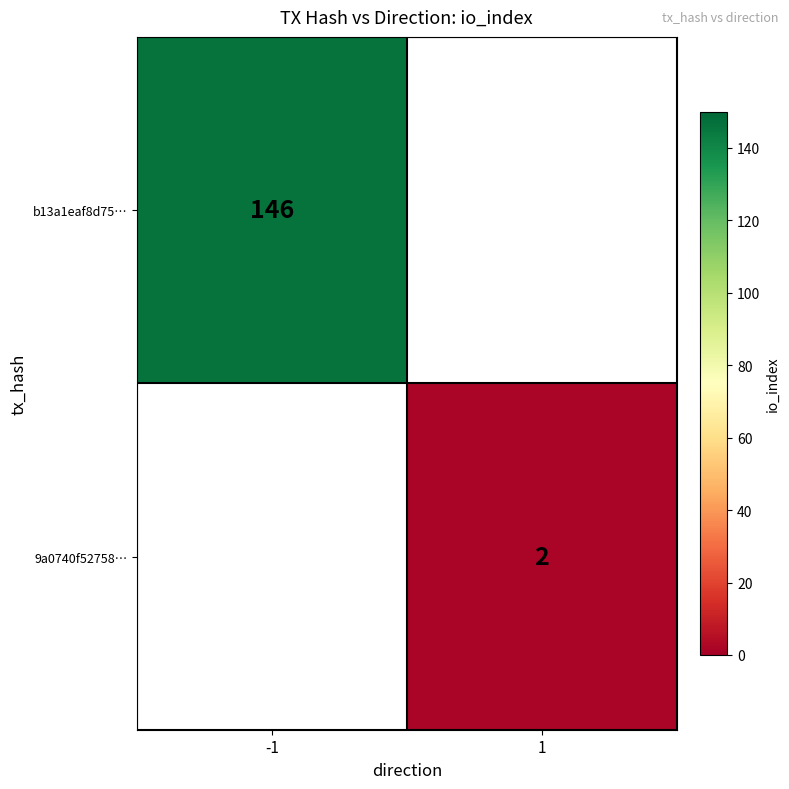

The value of b13a1eaf8d75… at -1 is 70. True or false?

False